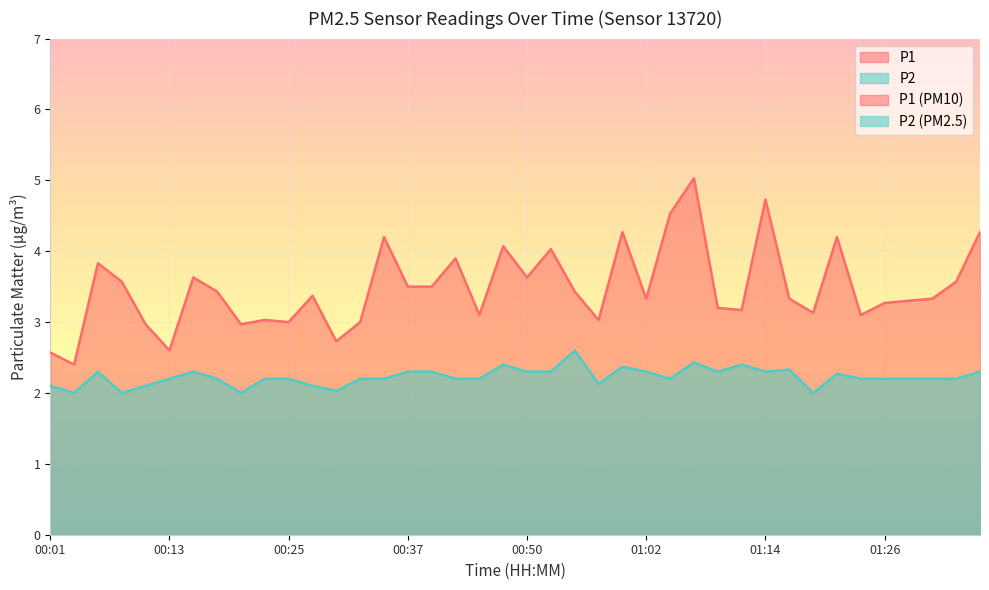

The value of P1 at 00:01 is 2.6. True or false?

True